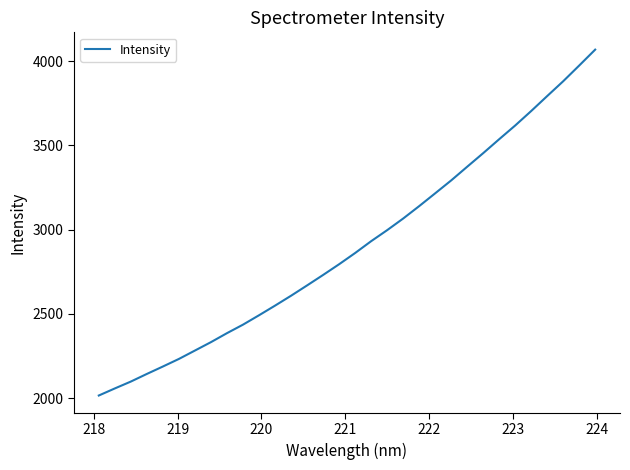

What is the difference between the maximum and minimum values?

2052.4